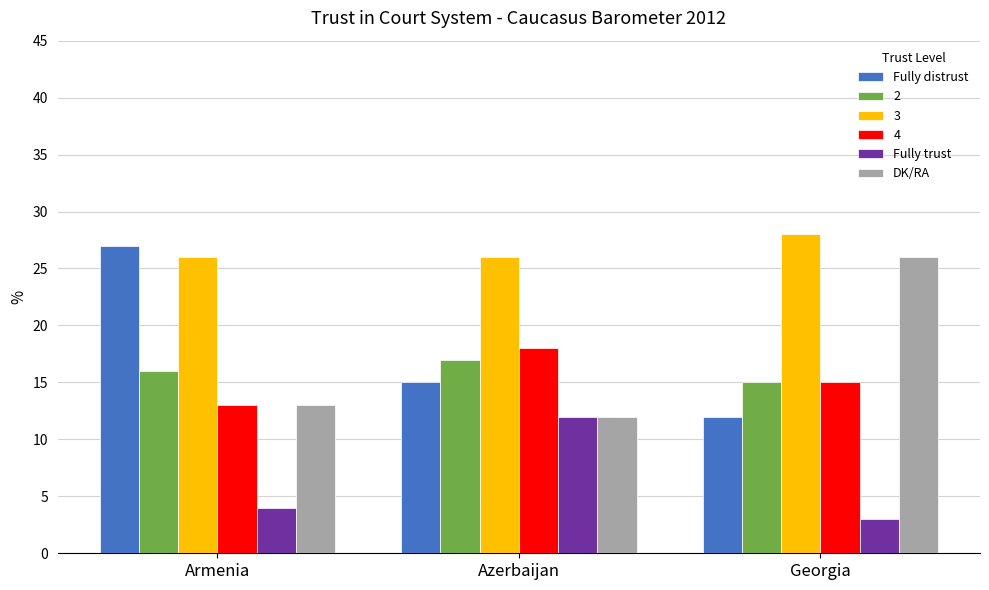

Which series has the widest spread of values?

Fully distrust